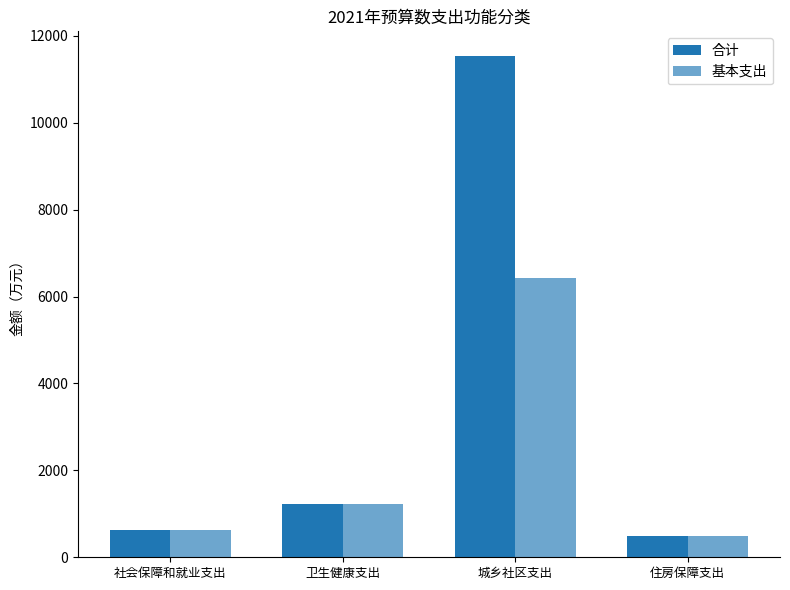

Reading right to left, what are all the values shown in this chart?

合计: 住房保障支出=500.2	城乡社区支出=11527.6	卫生健康支出=1236.9	社会保障和就业支出=616.4
基本支出: 住房保障支出=500.2	城乡社区支出=6429.4	卫生健康支出=1236.9	社会保障和就业支出=616.4